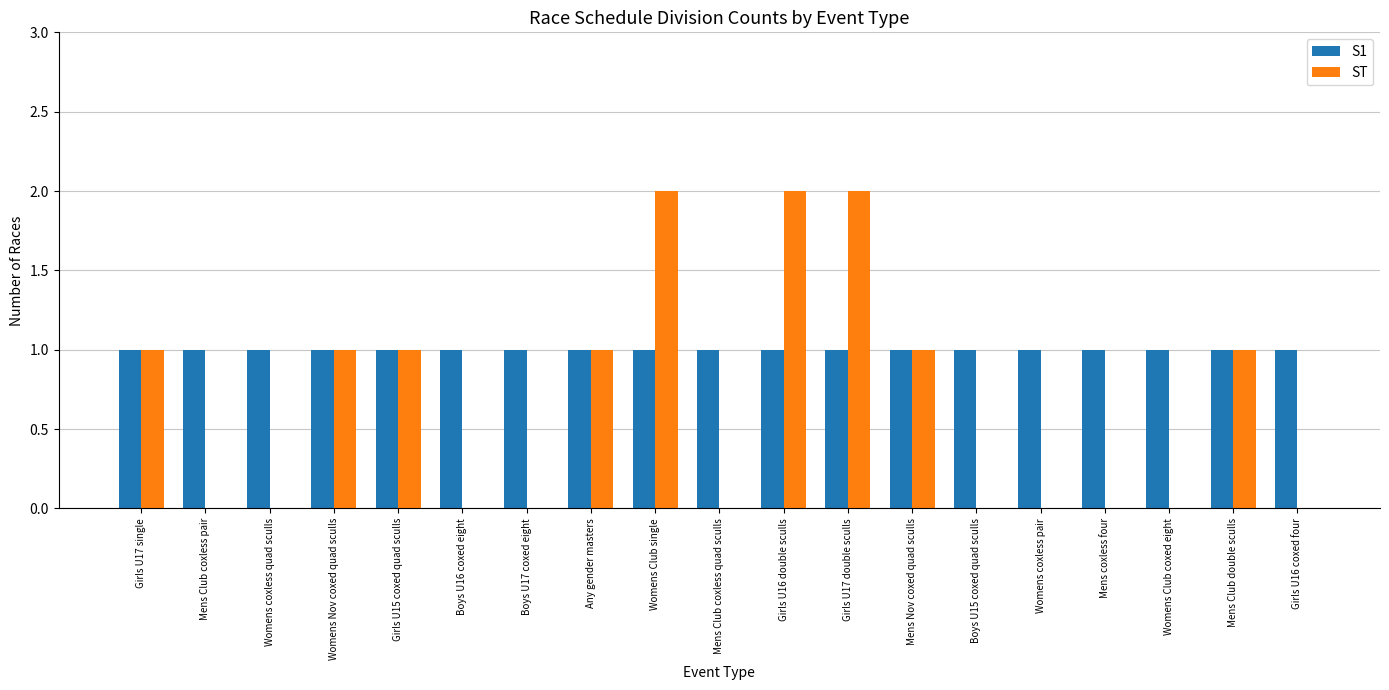

Reading left to right, list all the values displayed in this chart.

S1: 1	1	1	1	1	1	1	1	1	1	1	1	1	1	1	1	1	1	1
ST: 1	0	0	1	1	0	0	1	2	0	2	2	1	0	0	0	0	1	0